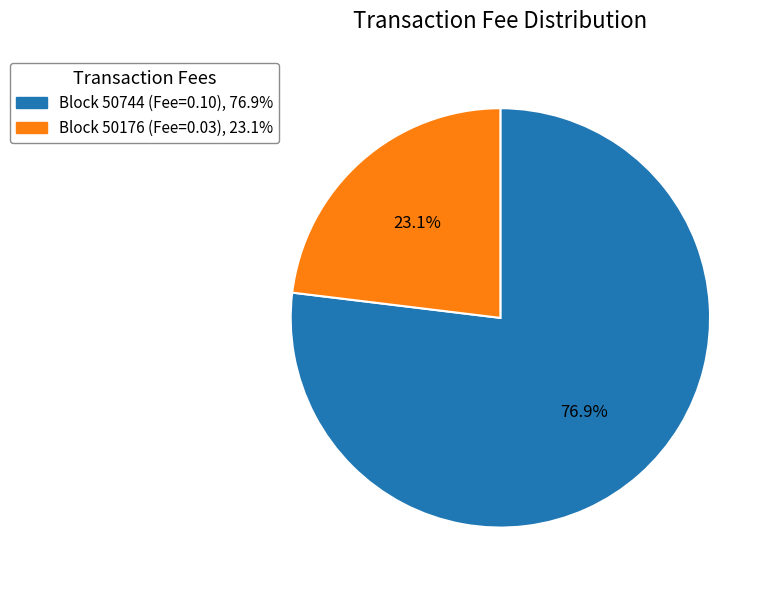

What percentage do Block 50744 (Fee=0.10), 76.9% and Block 50176 (Fee=0.03), 23.1% together represent?

100.0%